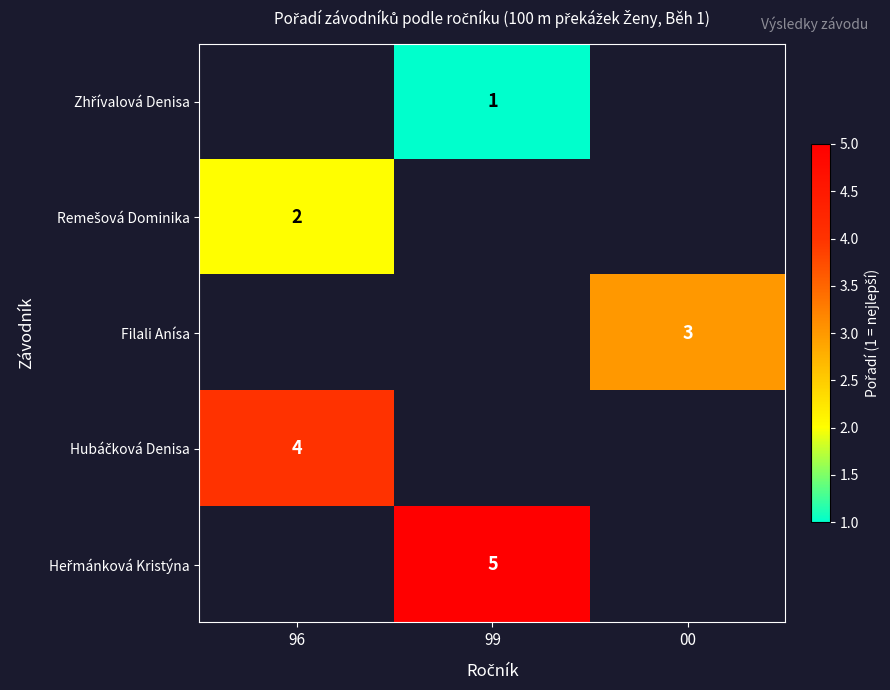

Between 00 and 96, which is larger?

96